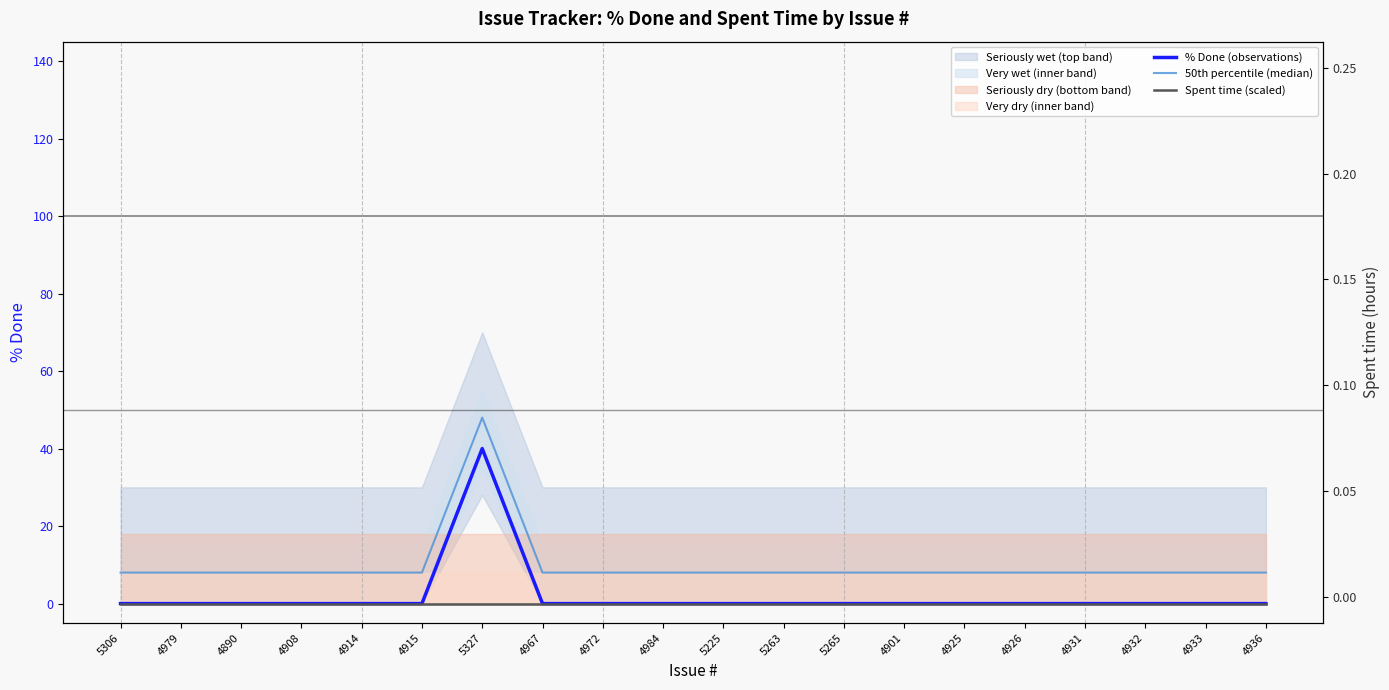

True or false: % Done (observations) has more than 2 interior local peaks.

False